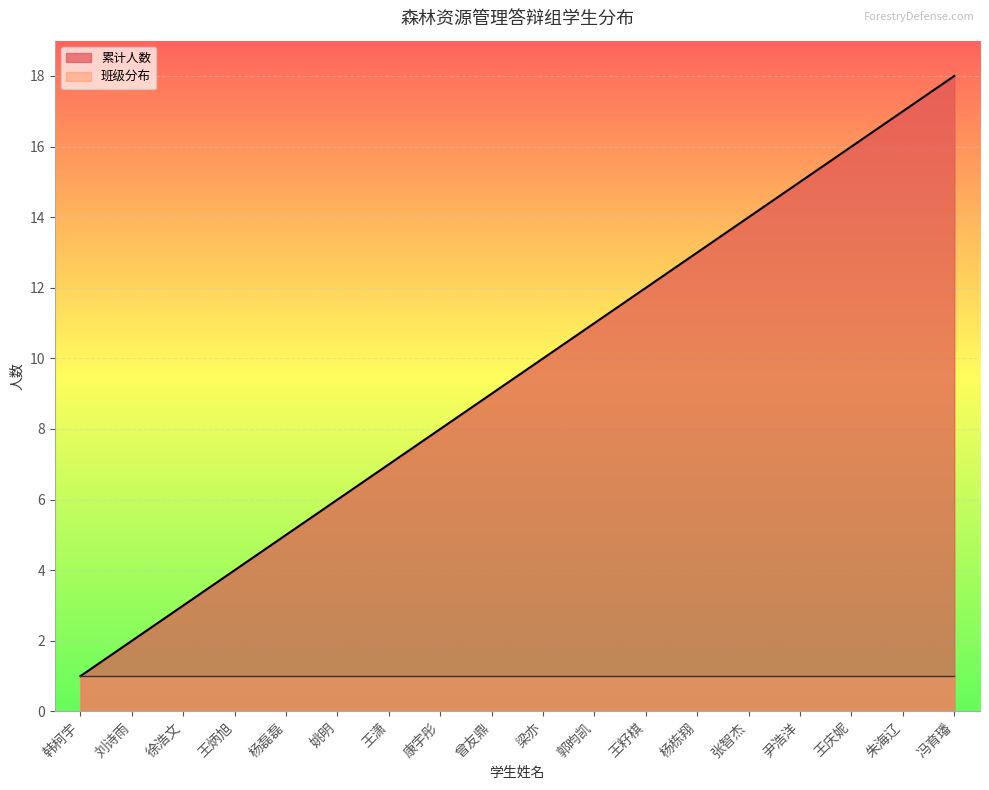

Does the chart display data point markers on the line(s)?

No